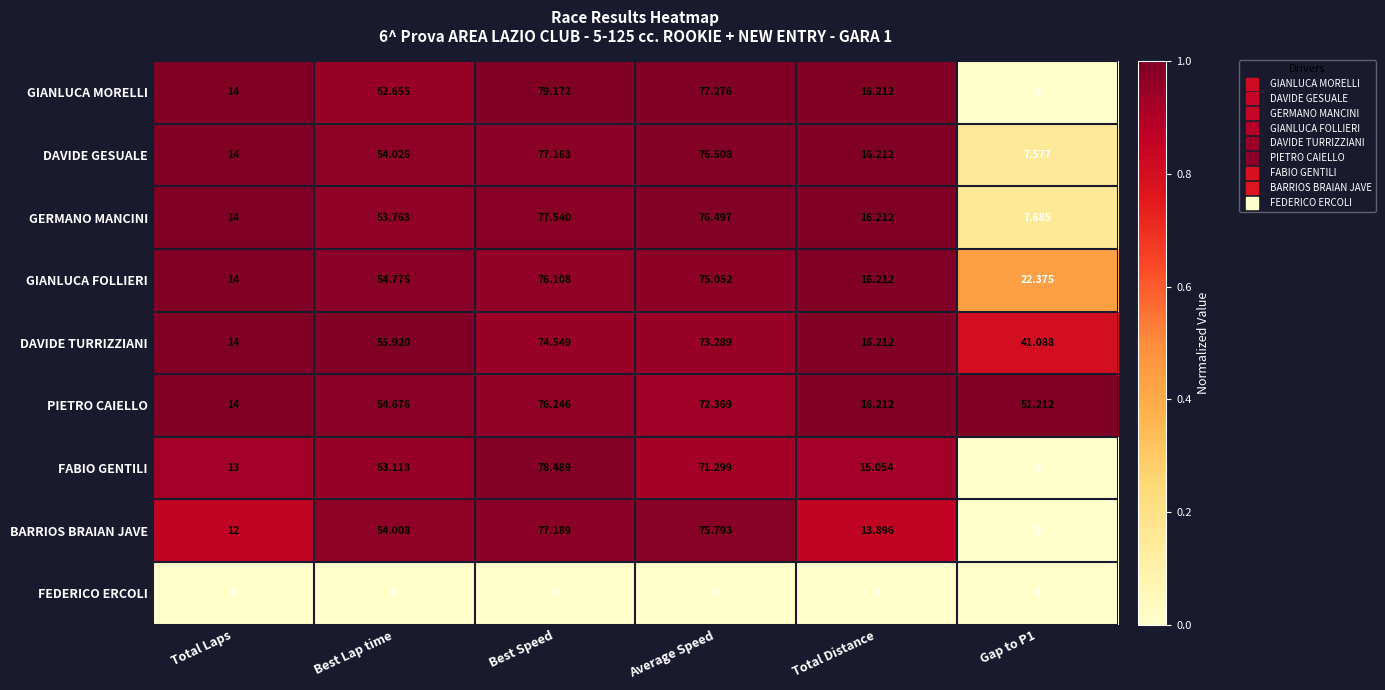

At which category does the chart reach its peak across all series?

Best Speed